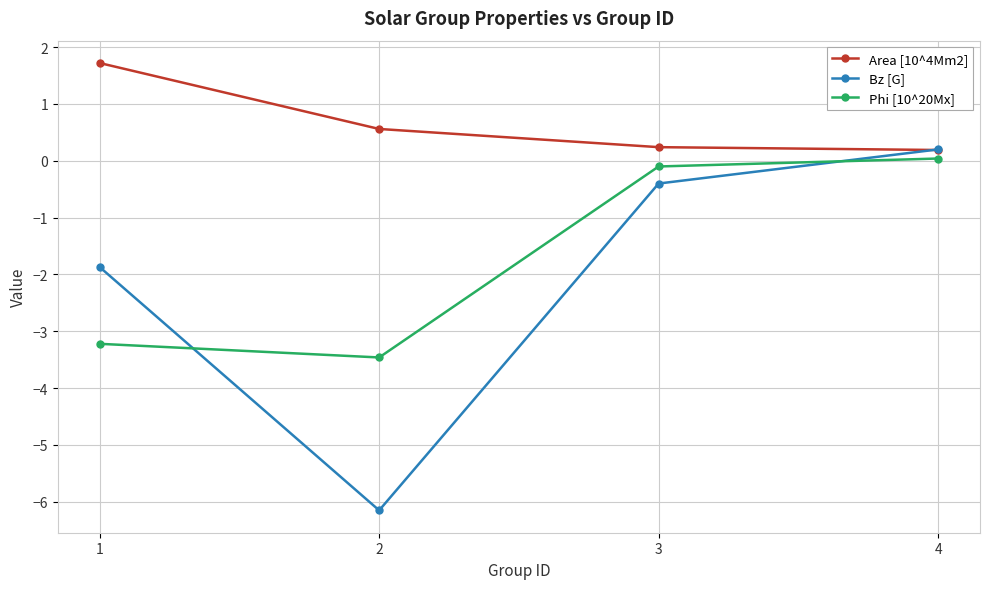

Which series has the largest total across all categories?

Area [10^4Mm2]